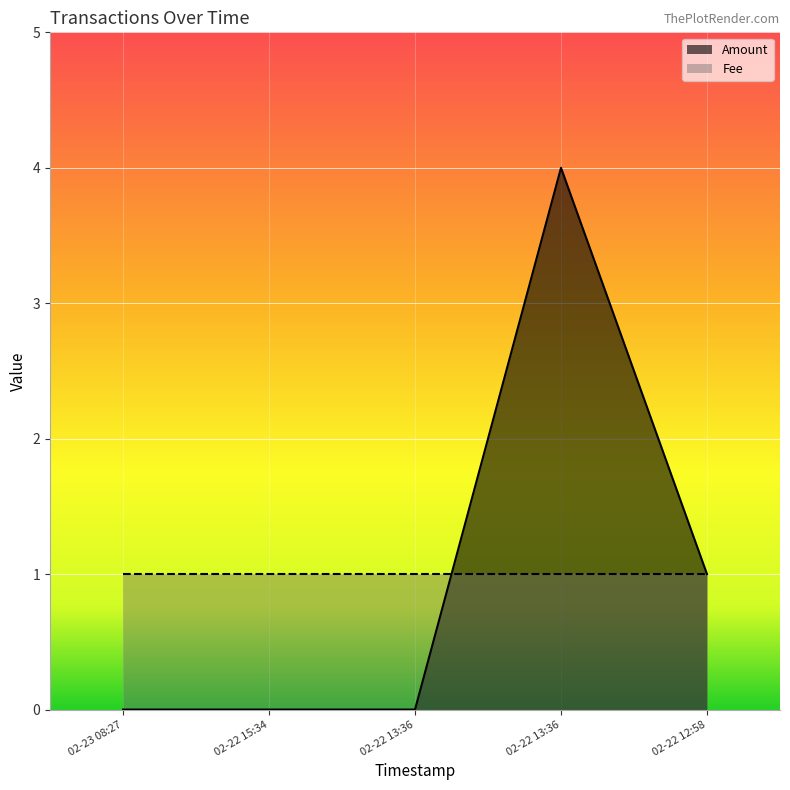

The chart shows a value of 2 at 02-23 08:27. True or false?

False